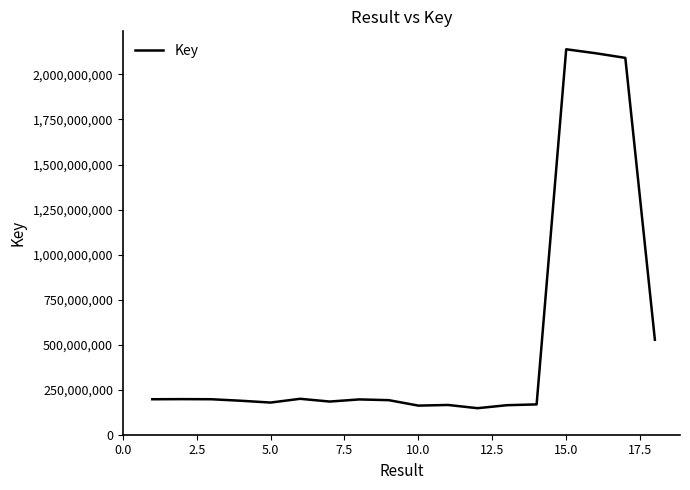

How many lines are shown in the chart?

1